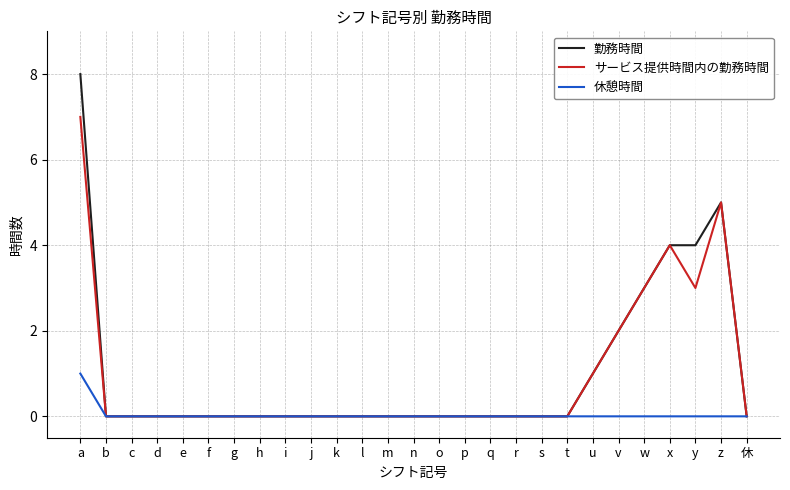

What is the difference between the highest and lowest values at y?

4